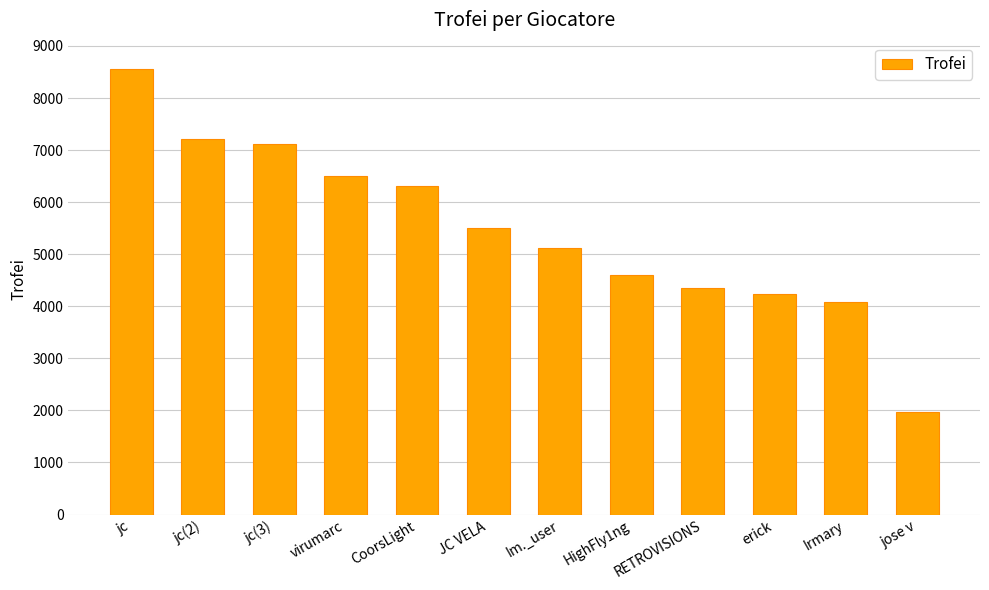

The chart shows a value of 1474 at jc(2). True or false?

False